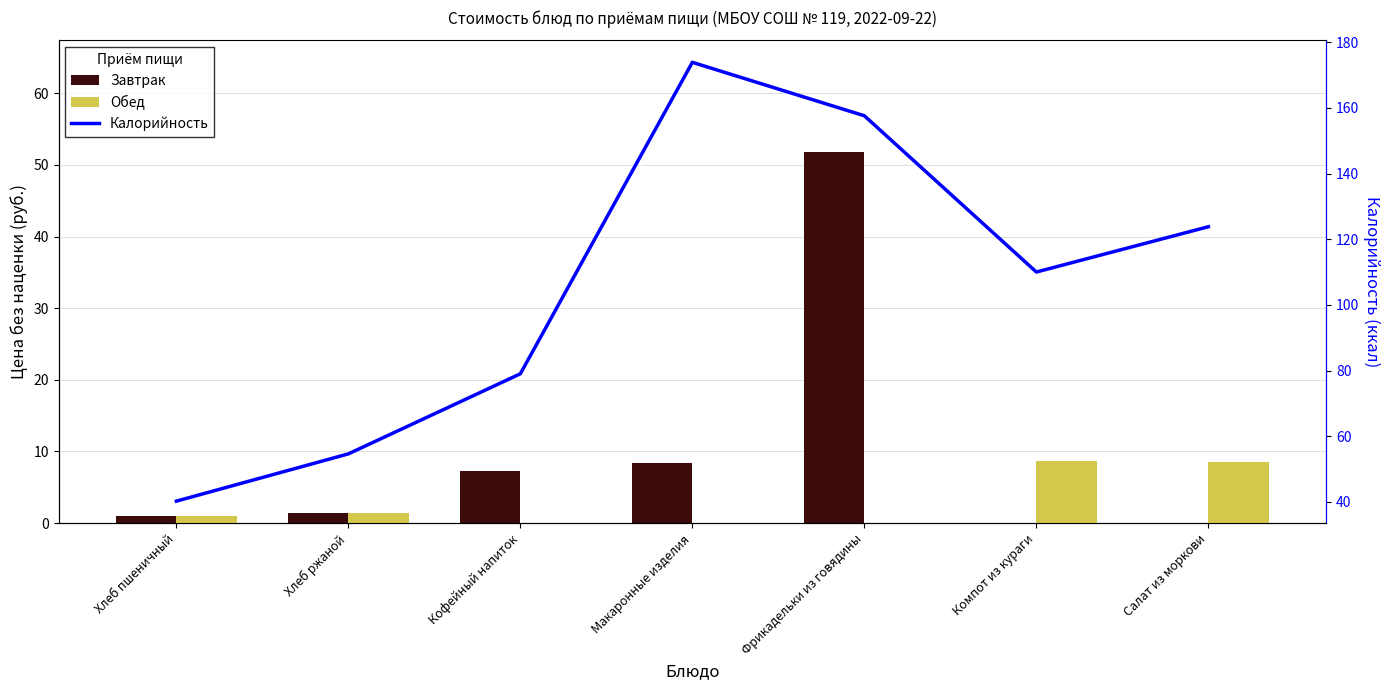

Does the chart contain stacked bars?

No